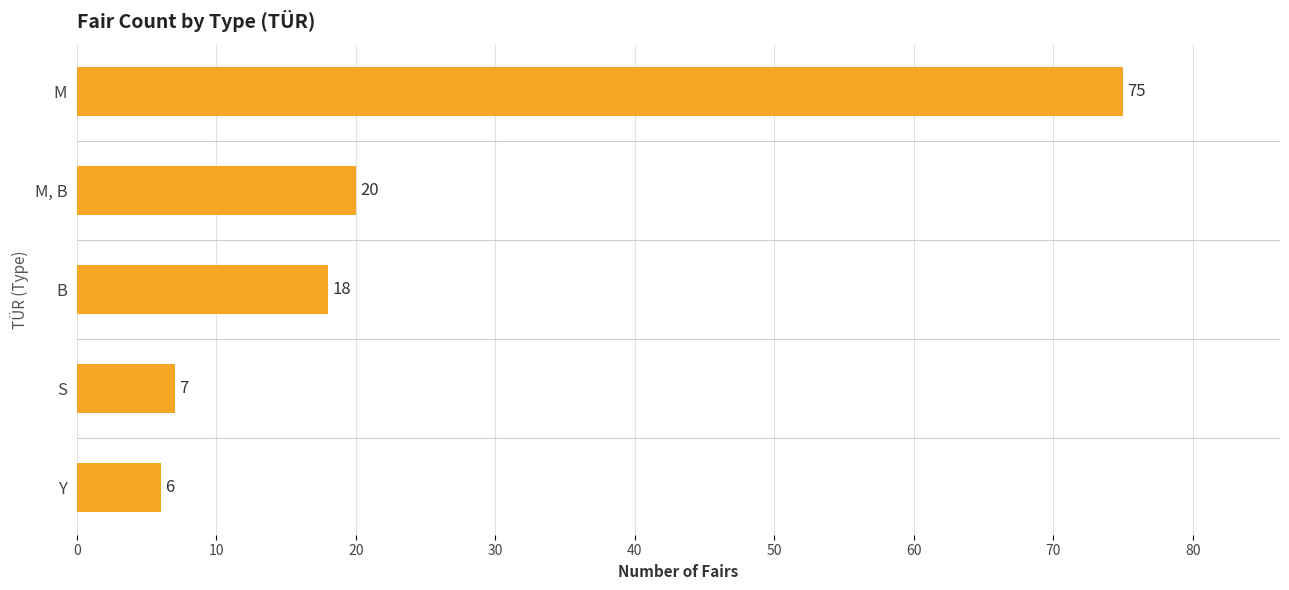

List the labels in order of value, largest first.

M, M, B, B, S, Y